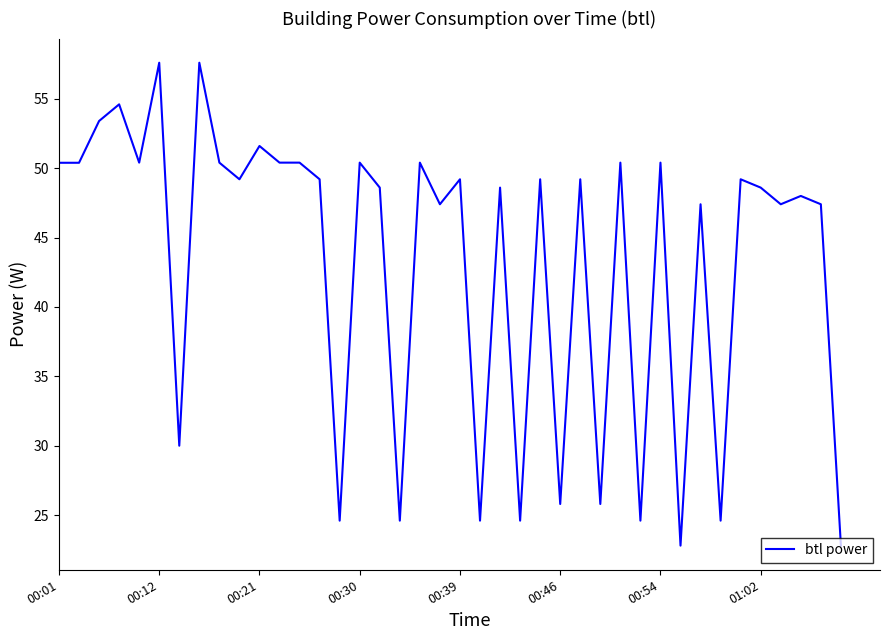

What is the smallest value displayed?

22.8